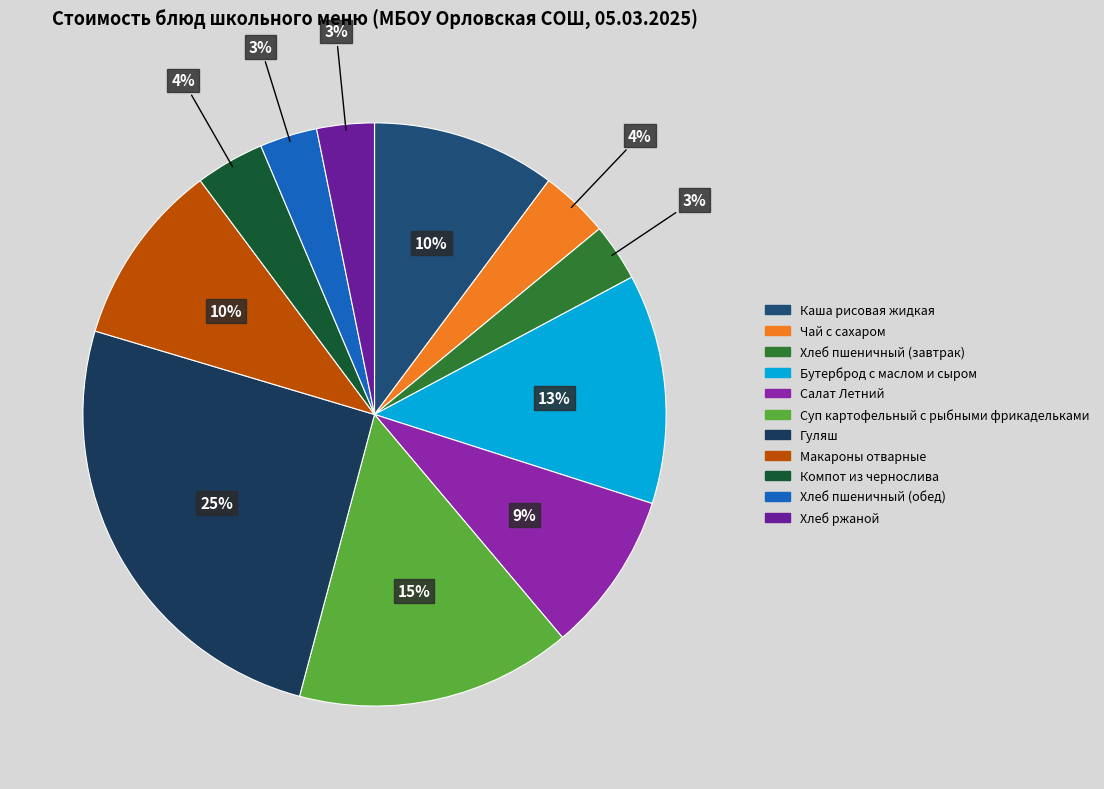

Is there a majority slice in this chart?

No